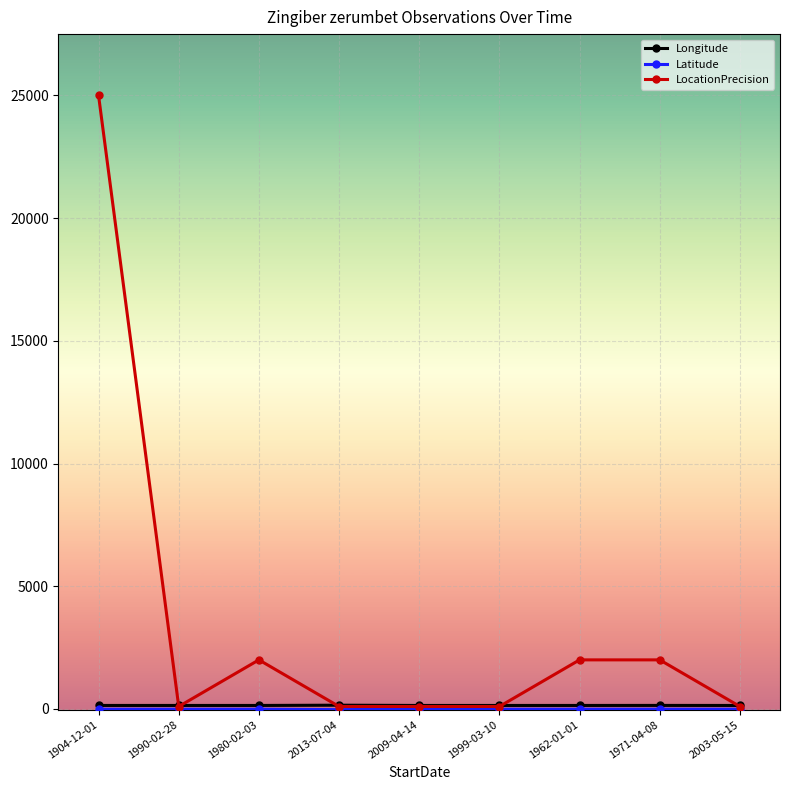

What is the maximum value for LocationPrecision?

25000.0